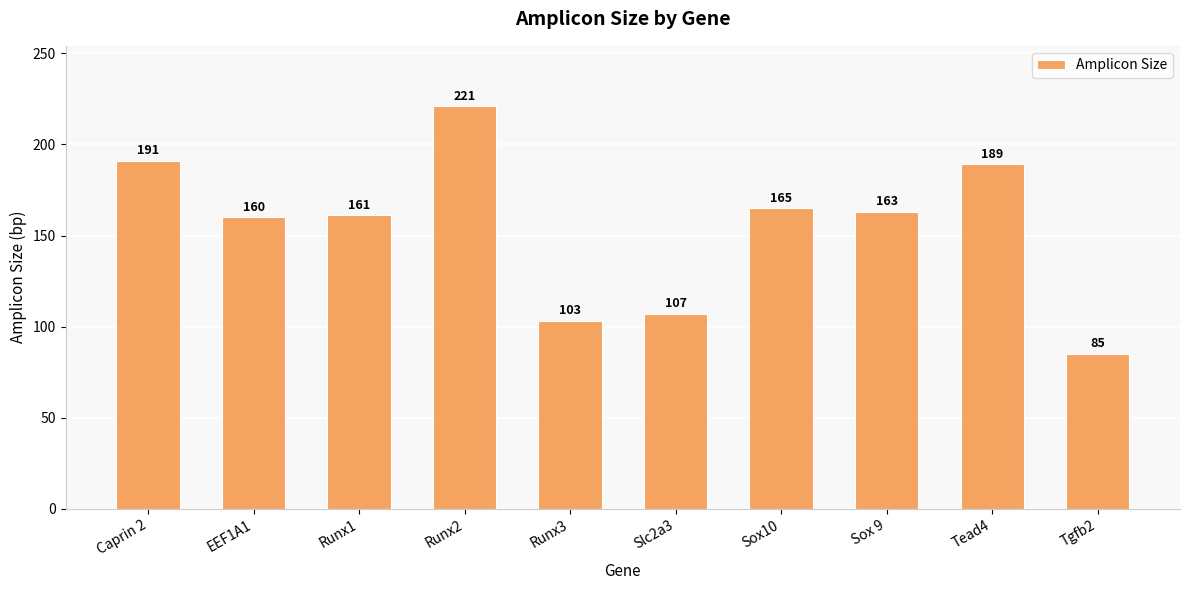

Reading left to right, extract all data points from this chart.

Caprin 2=191	EEF1A1=160	Runx1=161	Runx2=221	Runx3=103	Slc2a3=107	Sox10=165	Sox 9=163	Tead4=189	Tgfb2=85